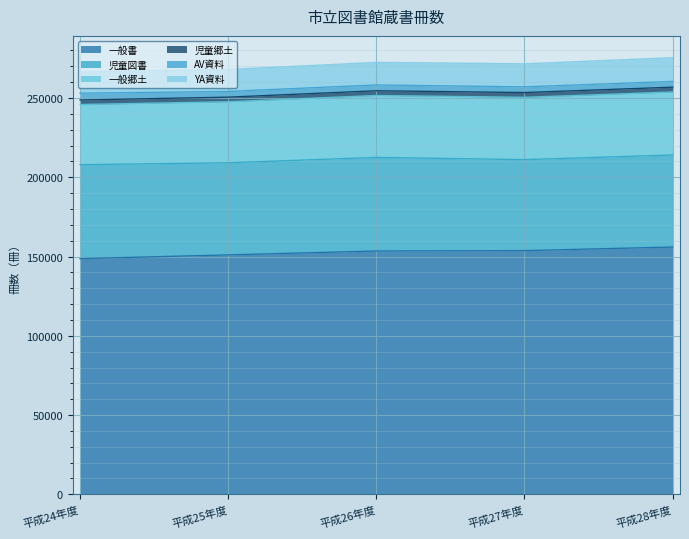

Reading left to right, what are all the values shown in this chart?

一般書: 148666	151011	153473	153711	155974
児童図書: 59254	58098	59044	57391	58069
一般郷土: 37959	38529	39061	39307	39743
児童郷土: 2847	2876	2962	3005	3019
AV資料: 4264	3597	3655	3591	3606
YA資料: 13525	13839	14234	14529	14971